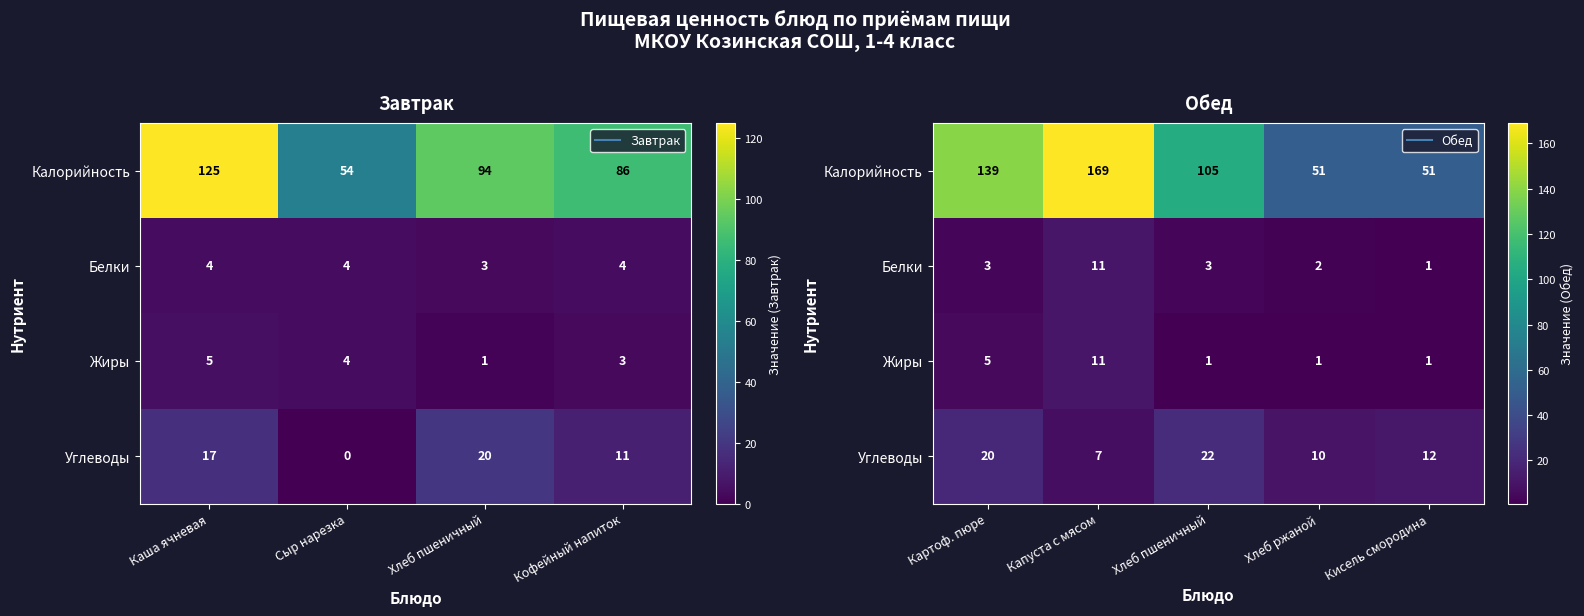

What is the difference between the maximum and second lowest values in the Жиры series?

10